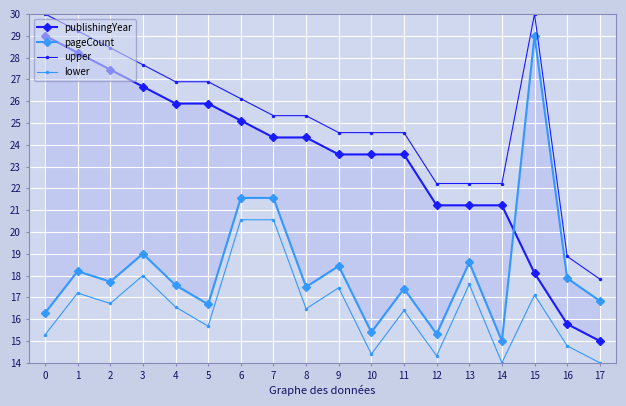

The publishingYear series shows 23.6 at 9. True or false?

True